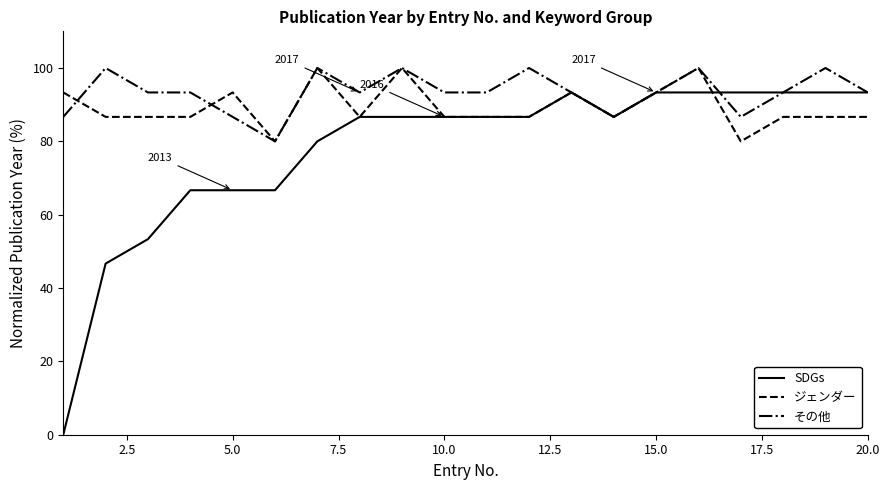

What are all the series names shown in the legend?

SDGs, ジェンダー, その他